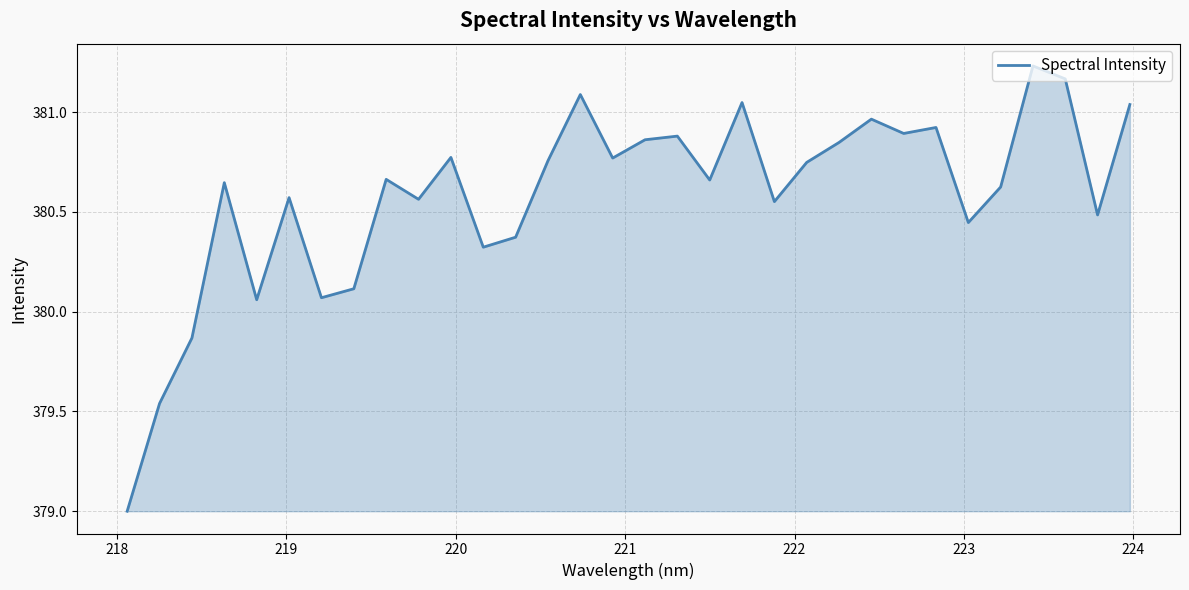

Count the number of categories in the chart.

32